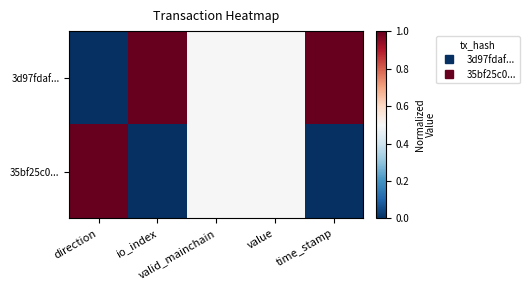

Reading left to right, transcribe all the data shown in this chart.

3d97fdaf...: direction=0.0	io_index=1.0	valid_mainchain=0.5	value=0.5	time_stamp=1.0
35bf25c0...: direction=1.0	io_index=0.0	valid_mainchain=0.5	value=0.5	time_stamp=0.0